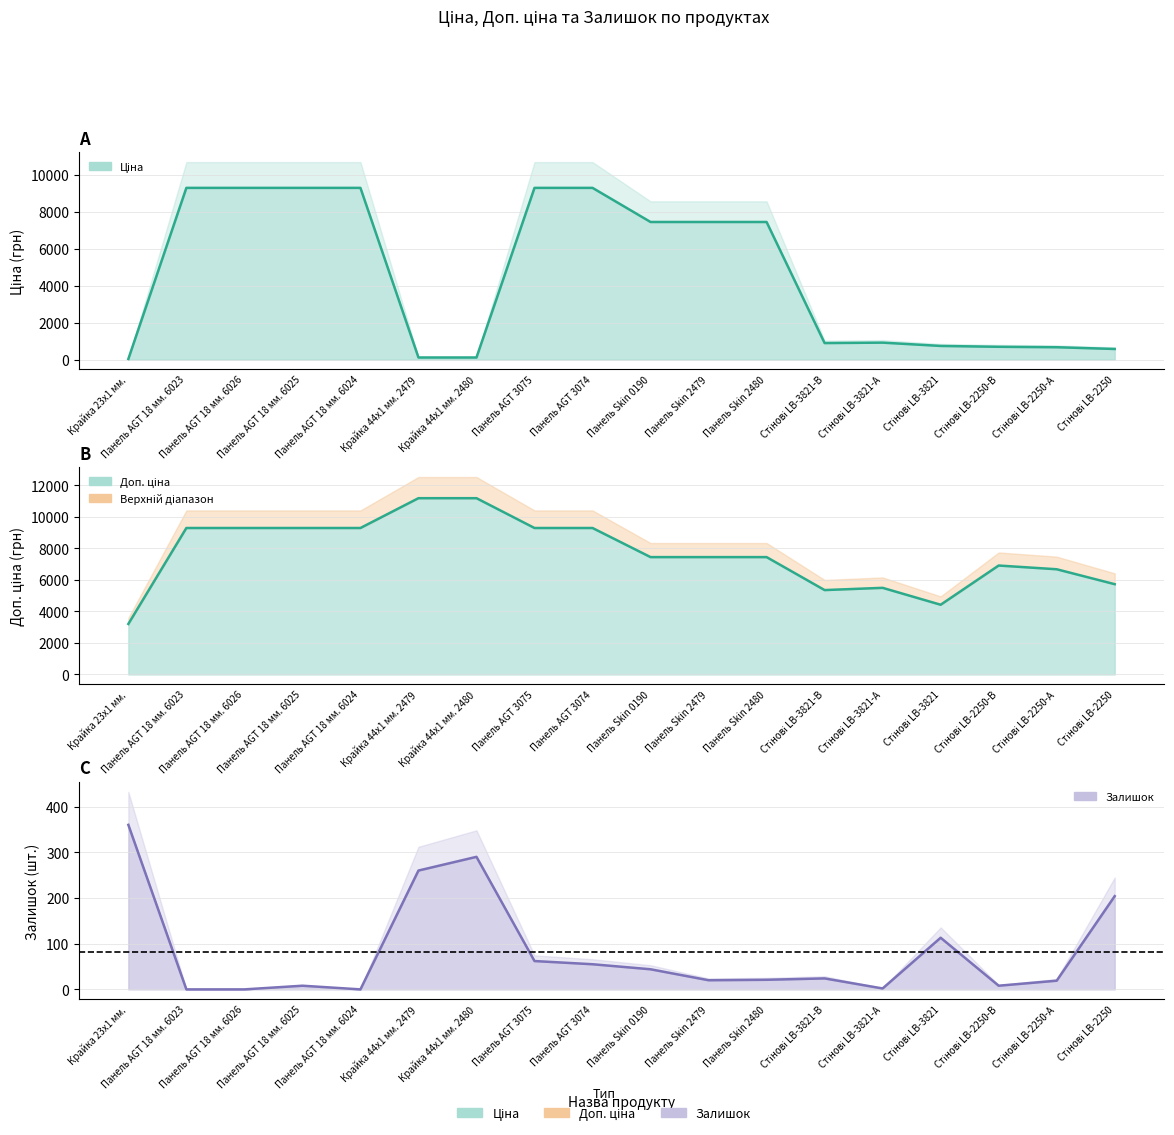

Is it true that Залишок equals 8.0 at Панель AGT 18 мм. 6025?

True